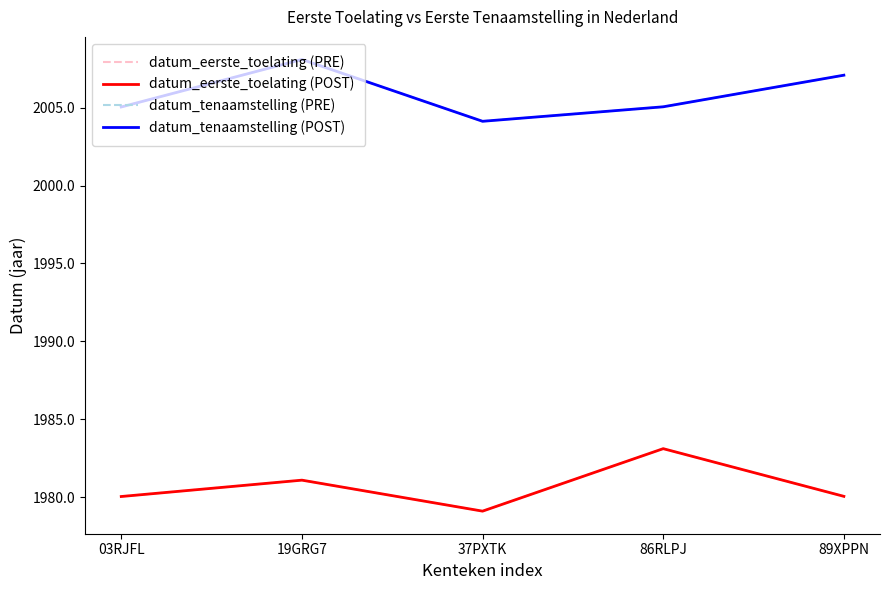

Reading left to right, list all the values displayed in this chart.

datum_eerste_toelating (PRE): 03RJFL=1980.0	19GRG7=1981.1	37PXTK=1979.1	86RLPJ=1983.1	89XPPN=1980.1
datum_eerste_toelating (POST): 03RJFL=1980.0	19GRG7=1981.1	37PXTK=1979.1	86RLPJ=1983.1	89XPPN=1980.1
datum_tenaamstelling (PRE): 03RJFL=2005.0	19GRG7=2008.1	37PXTK=2004.1	86RLPJ=2005.1	89XPPN=2007.1
datum_tenaamstelling (POST): 03RJFL=2005.0	19GRG7=2008.1	37PXTK=2004.1	86RLPJ=2005.1	89XPPN=2007.1